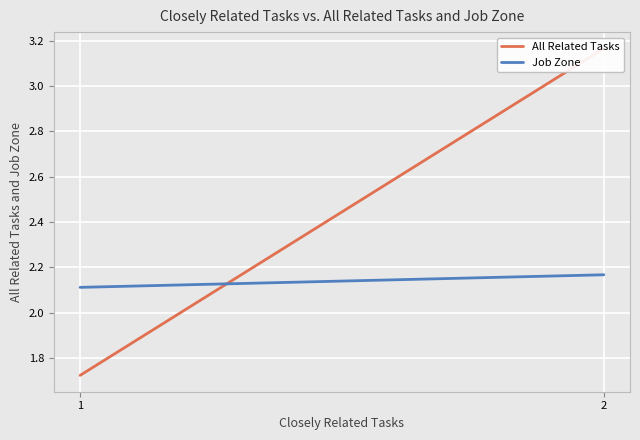

List the series in order of their overall mean, highest first.

All Related Tasks, Job Zone